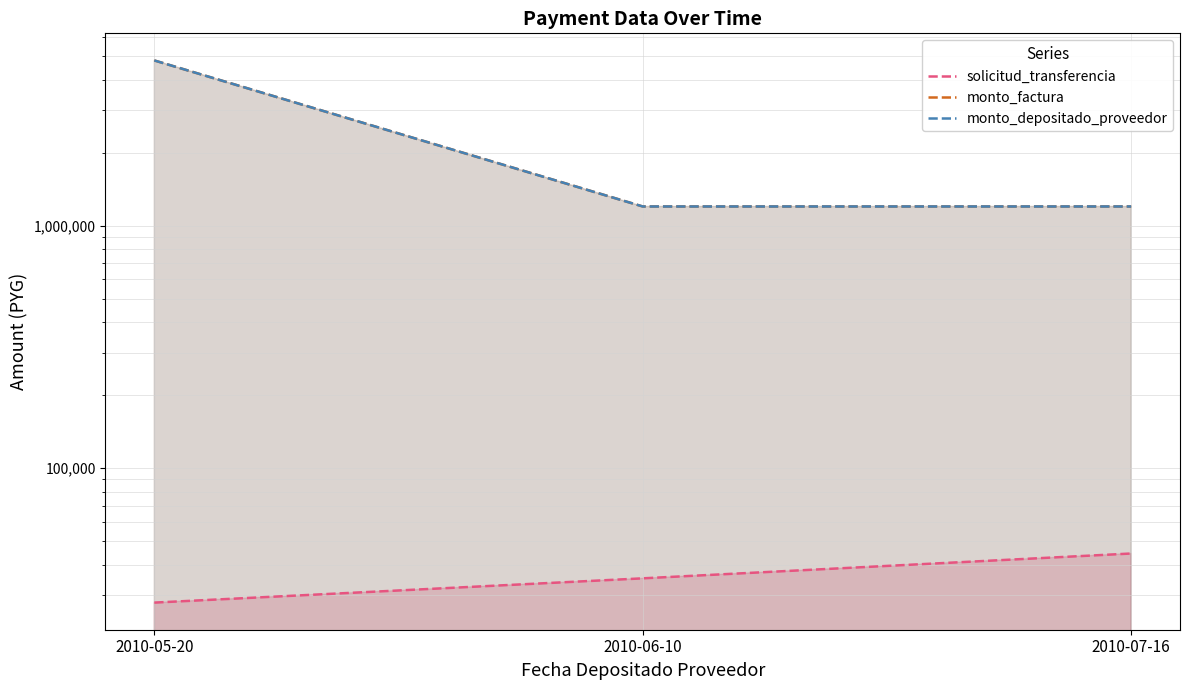

What is the difference between the highest and lowest values at 2010-07-16?

1155486